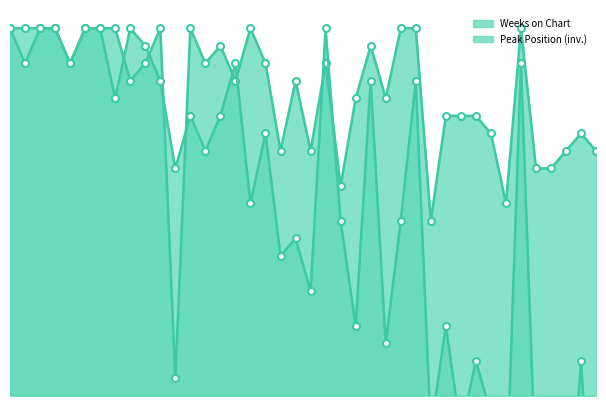

At which category is the sum across all series the highest?

1